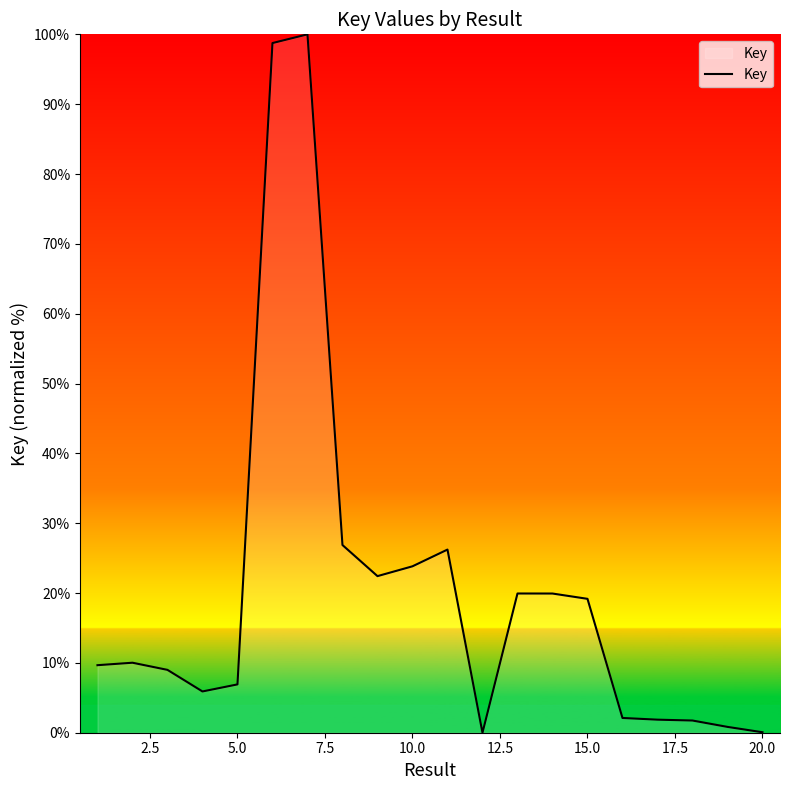

How many lines are shown in the chart?

1